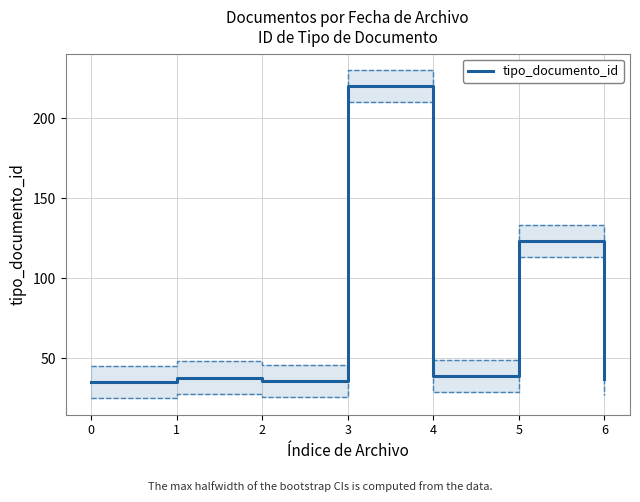

The value at 3 is 93. True or false?

False